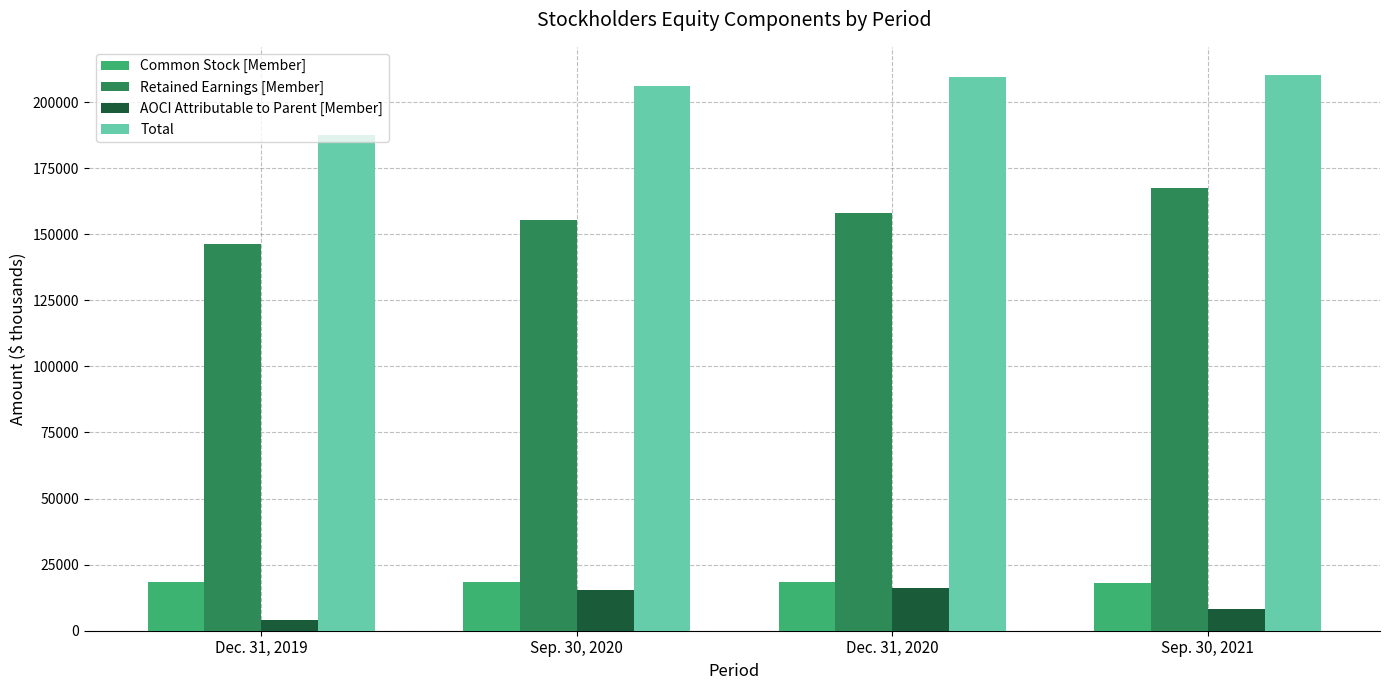

What is the difference between the maximum and minimum values in the Common Stock [Member] series?

249